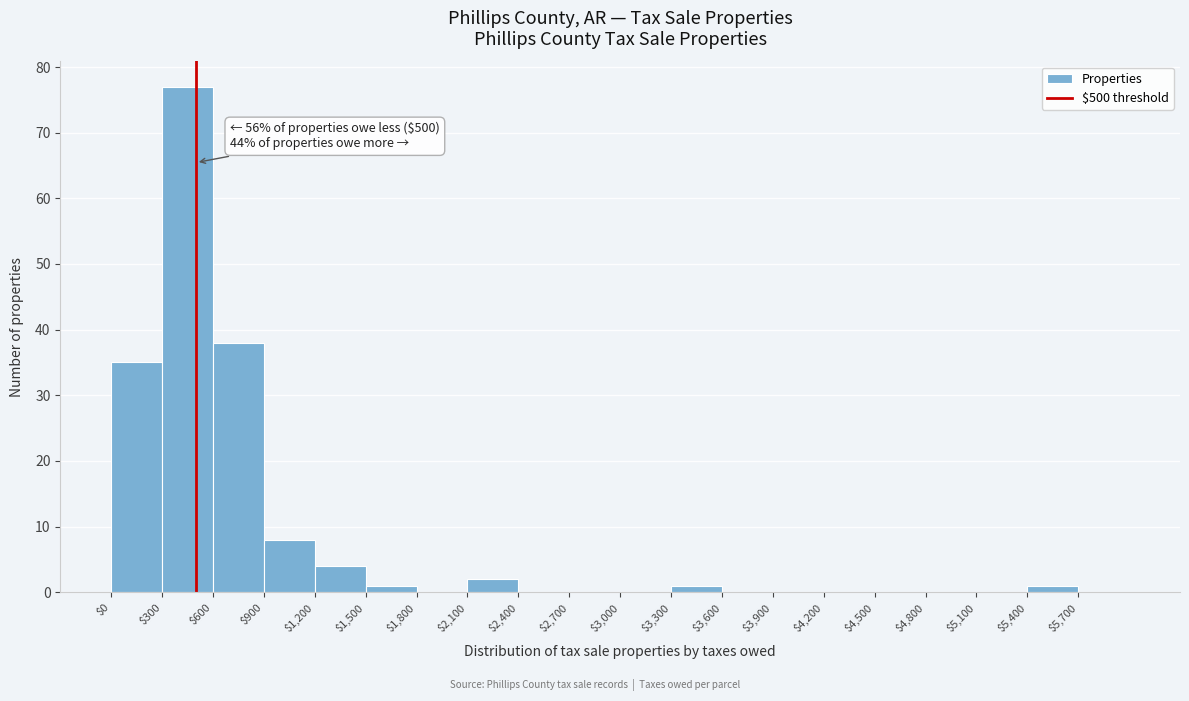

Over which range of the x-axis is the bar tallest?

300 to 600